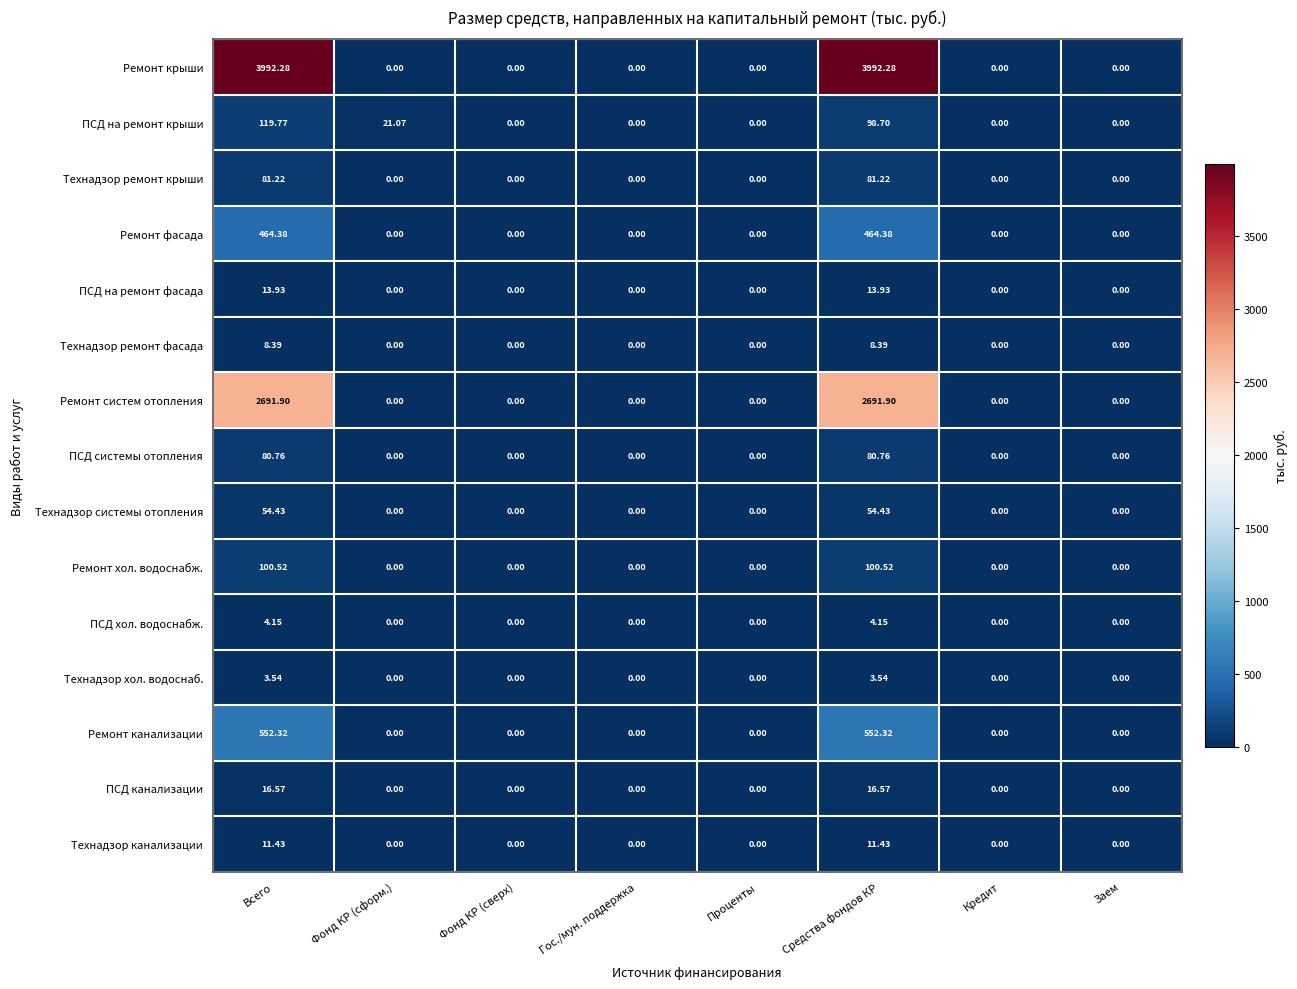

At which category is the sum across all series the highest?

Всего